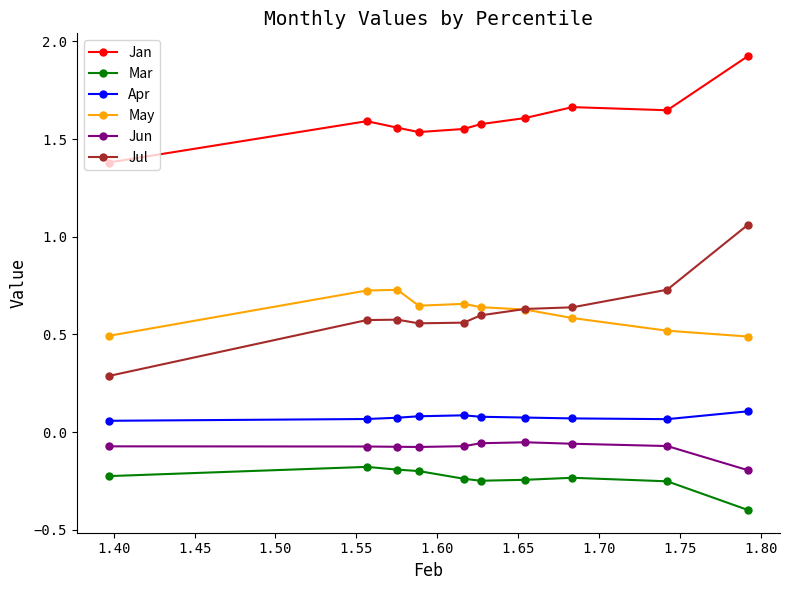

Which series has the largest total across all categories?

Jan